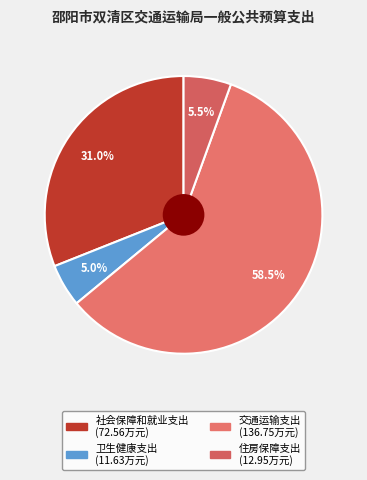

Which category has the smallest portion of the pie?

卫生健康支出